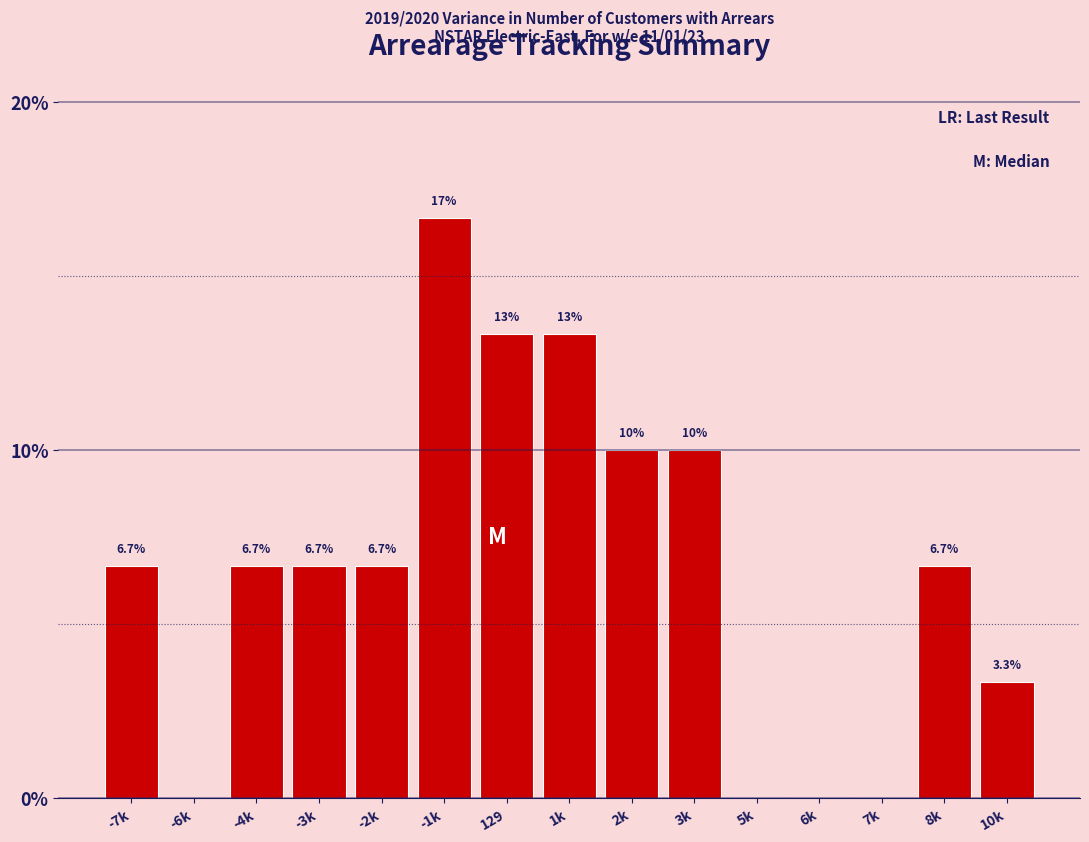

Reading left to right, extract all data points from this chart.

-7k=6.7	-6k=0.0	-4k=6.7	-3k=6.7	-2k=6.7	-1k=16.7	129=13.3	1k=13.3	2k=10.0	3k=10.0	5k=0.0	6k=0.0	7k=0.0	8k=6.7	10k=3.3